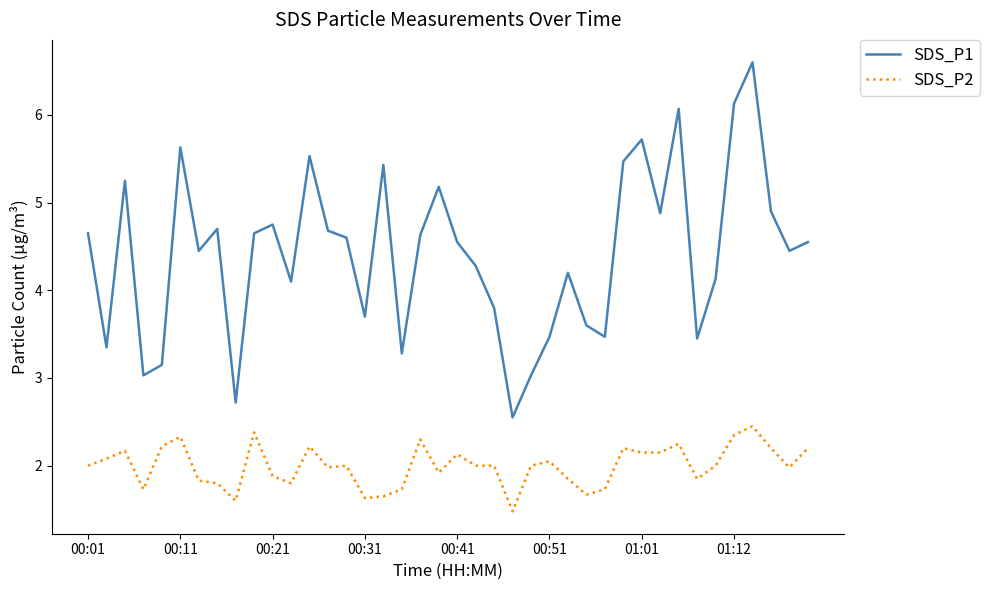

At how many categories does at least one series exceed 6?

3